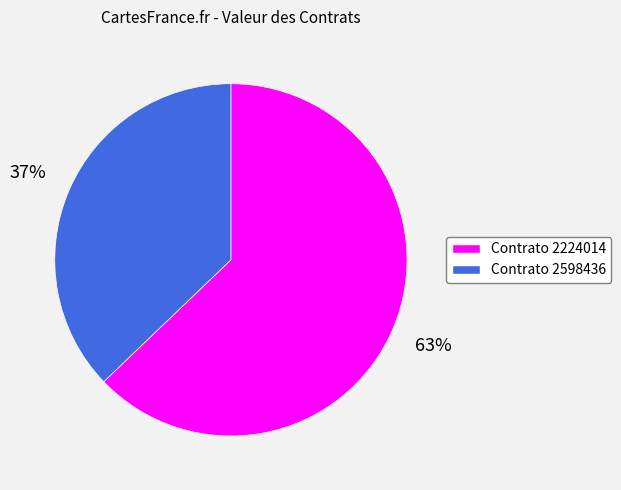

To the nearest percent, what is the average slice percentage?

50%